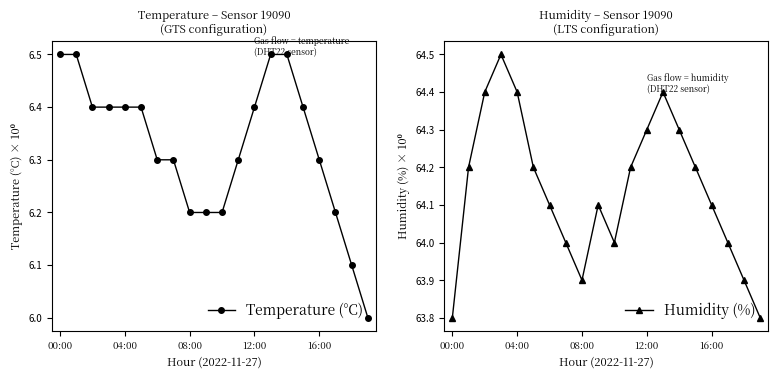

The value of Humidity (%) at 14 is 32.8. True or false?

False